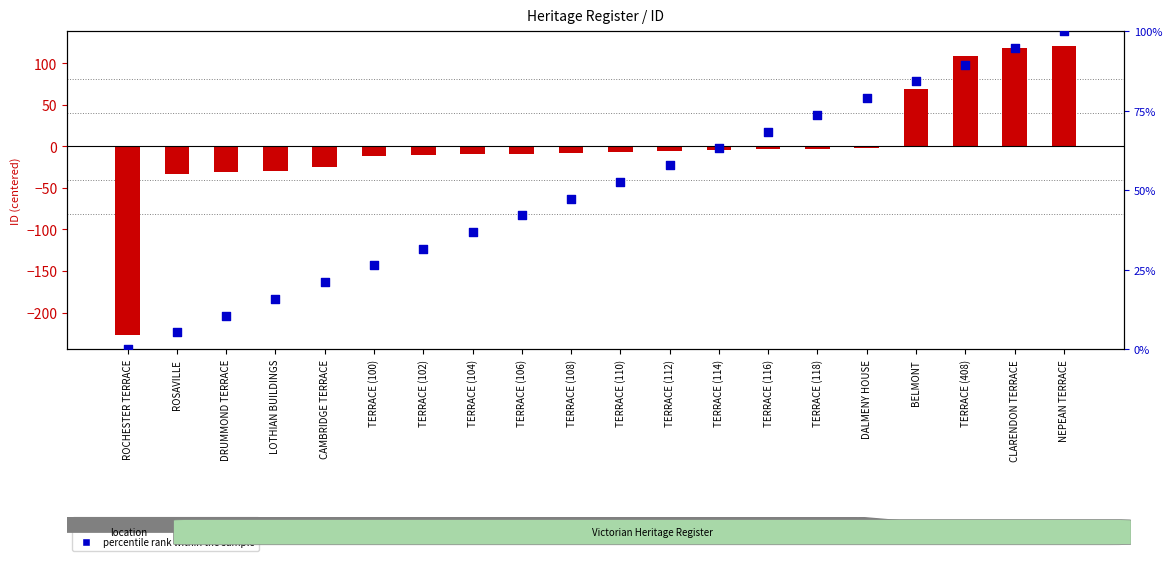

Which series contains the lowest Y value?

transformed count (ID - mean)